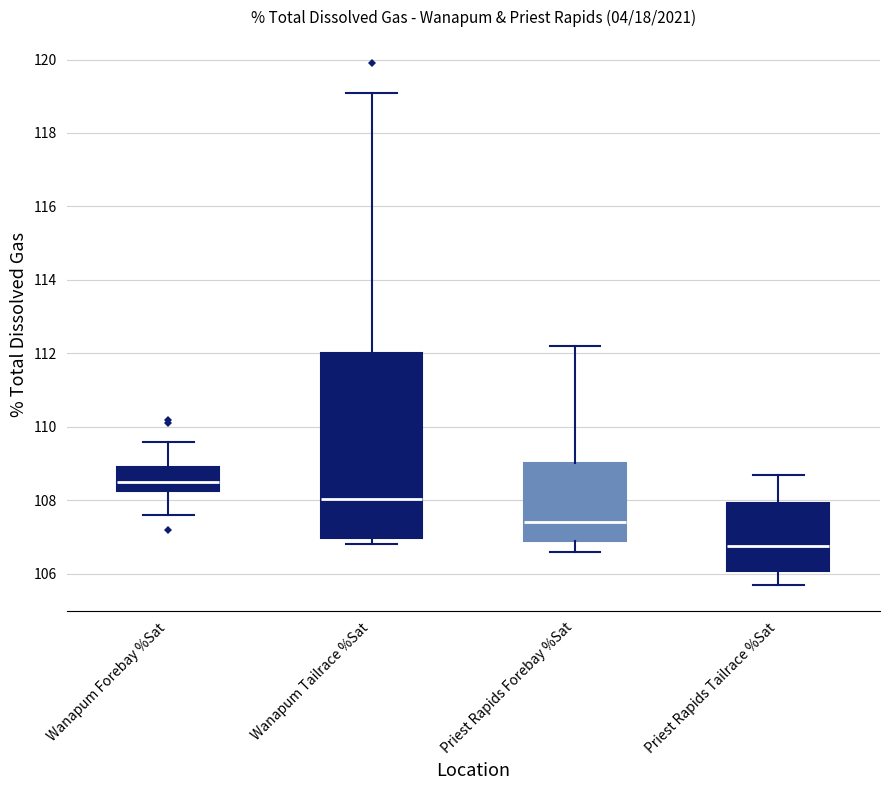

Where does the median line of the box for Priest Rapids Tailrace %Sat sit on the y-axis? The values are not printed on the chart, so give them approximately, as read against the axis.

106.8